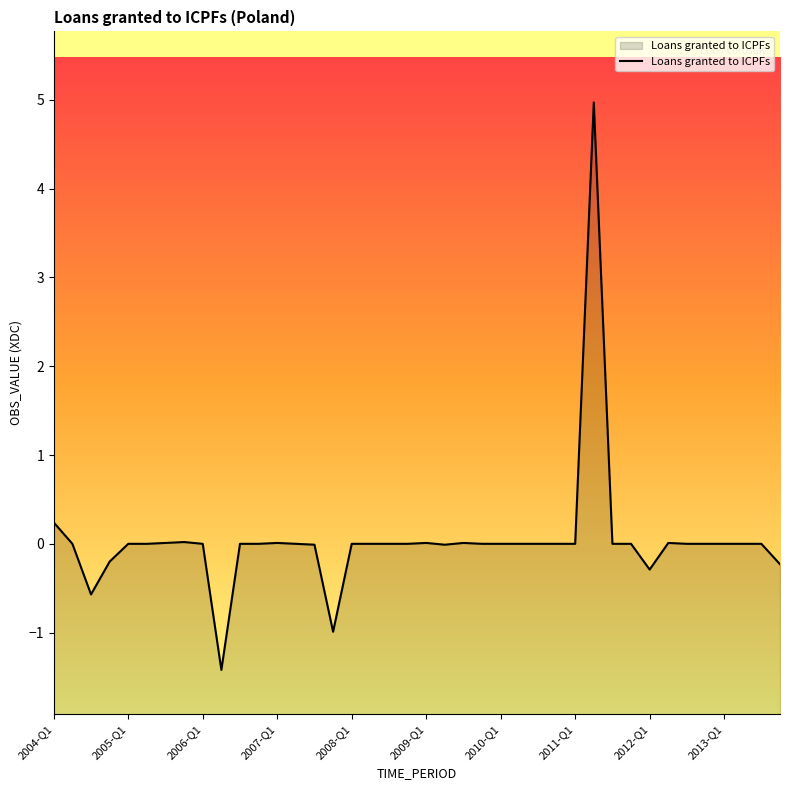

Where is the data nearest to the value 1?

2004-Q1